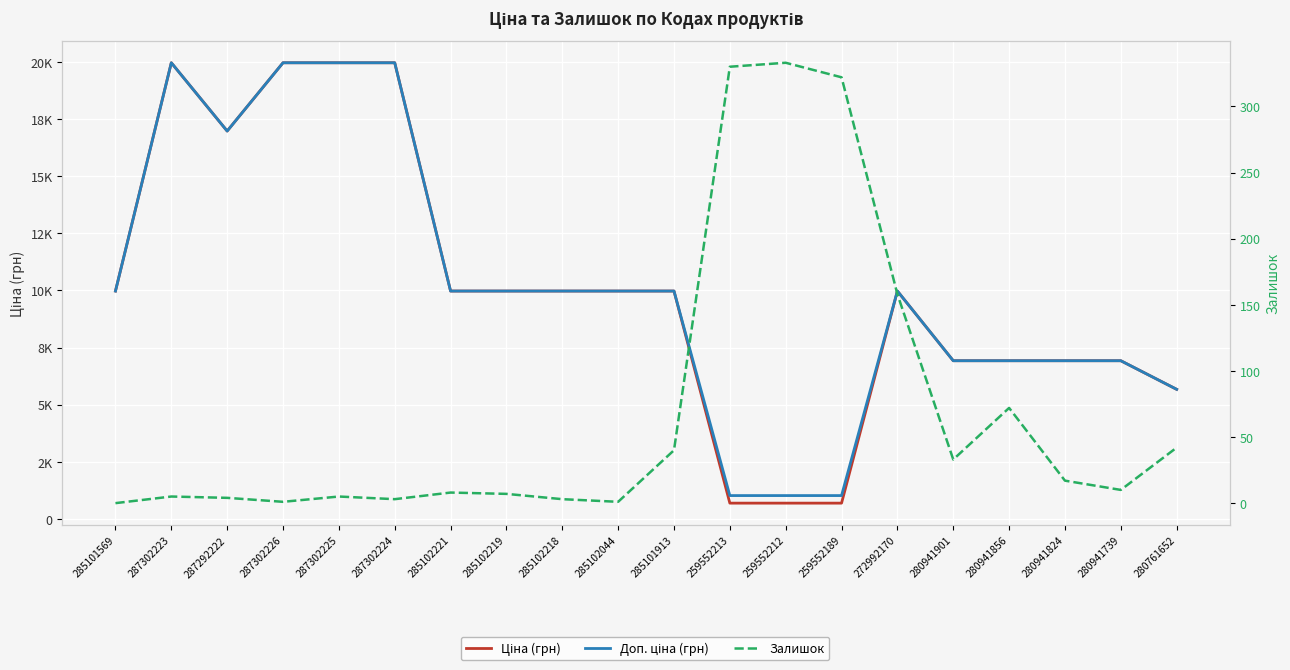

Which series changed the most between 287302225 and 280941824?

Ціна (грн)